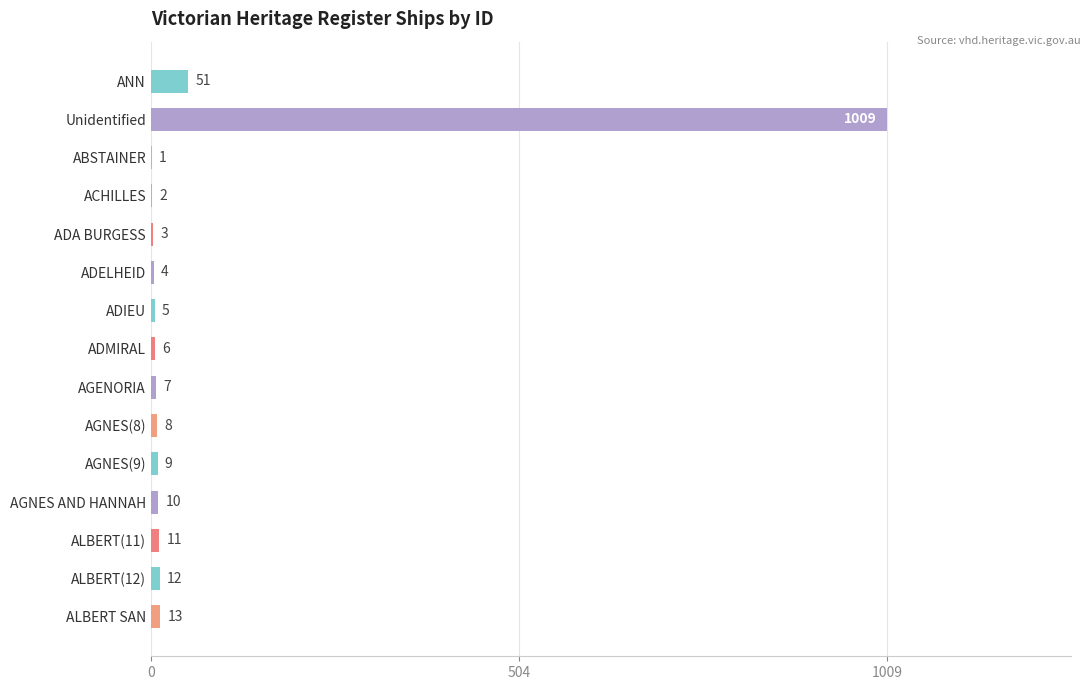

What is the sum of the values at ALBERT SAN and ALBERT(11)?

24